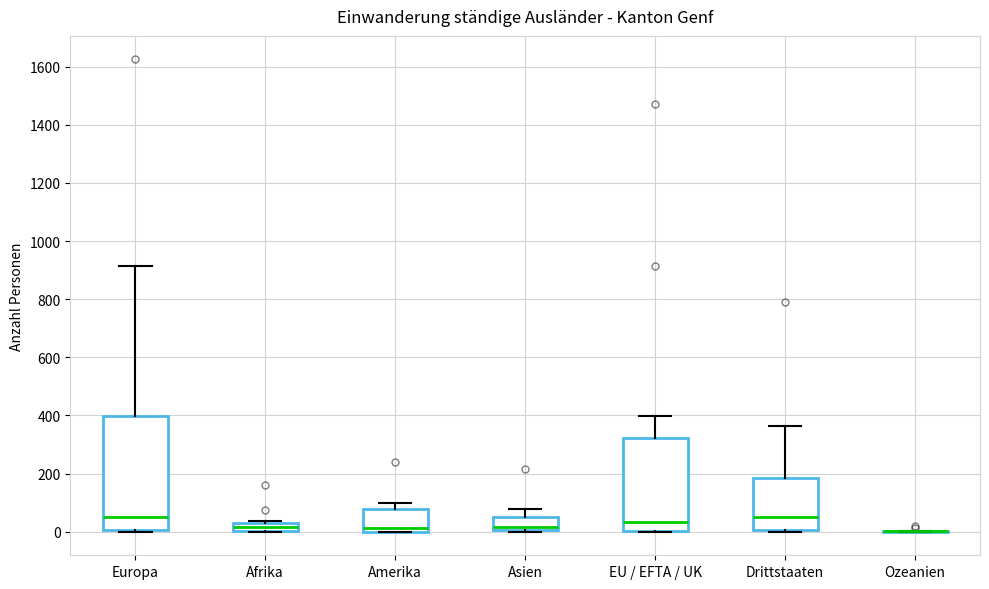

Where does the median line of the box for Afrika sit on the y-axis? The values are not printed on the chart, so give them approximately, as read against the axis.

20